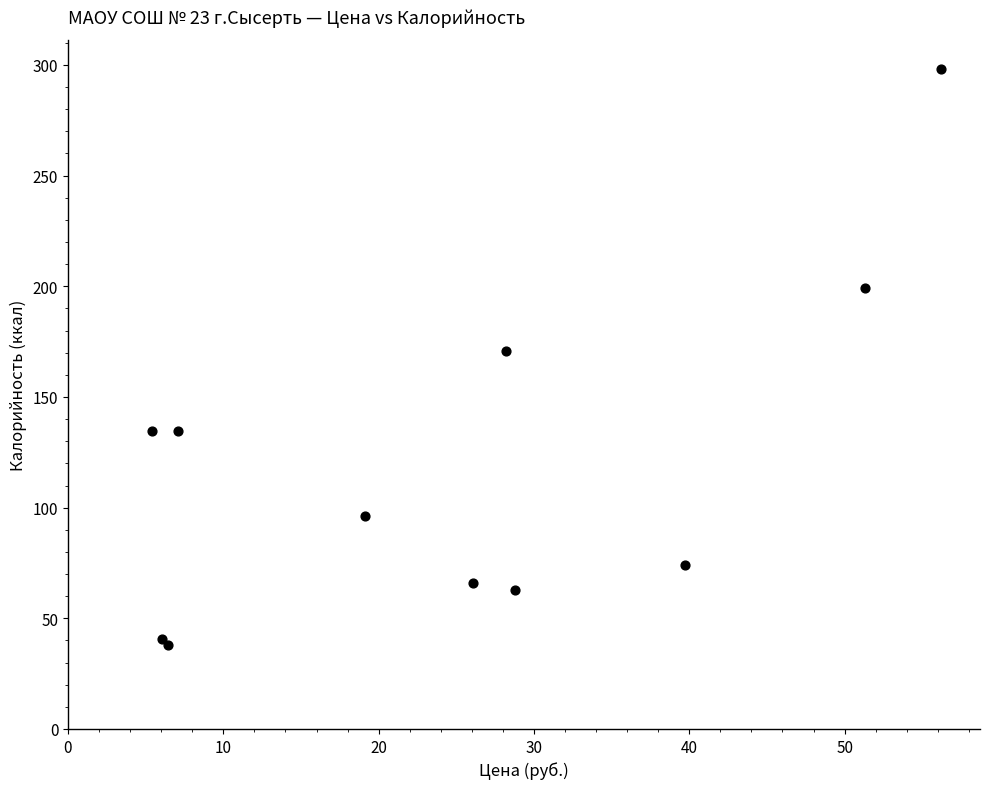

What Y value in the scatter plot is closest to 167?

170.9